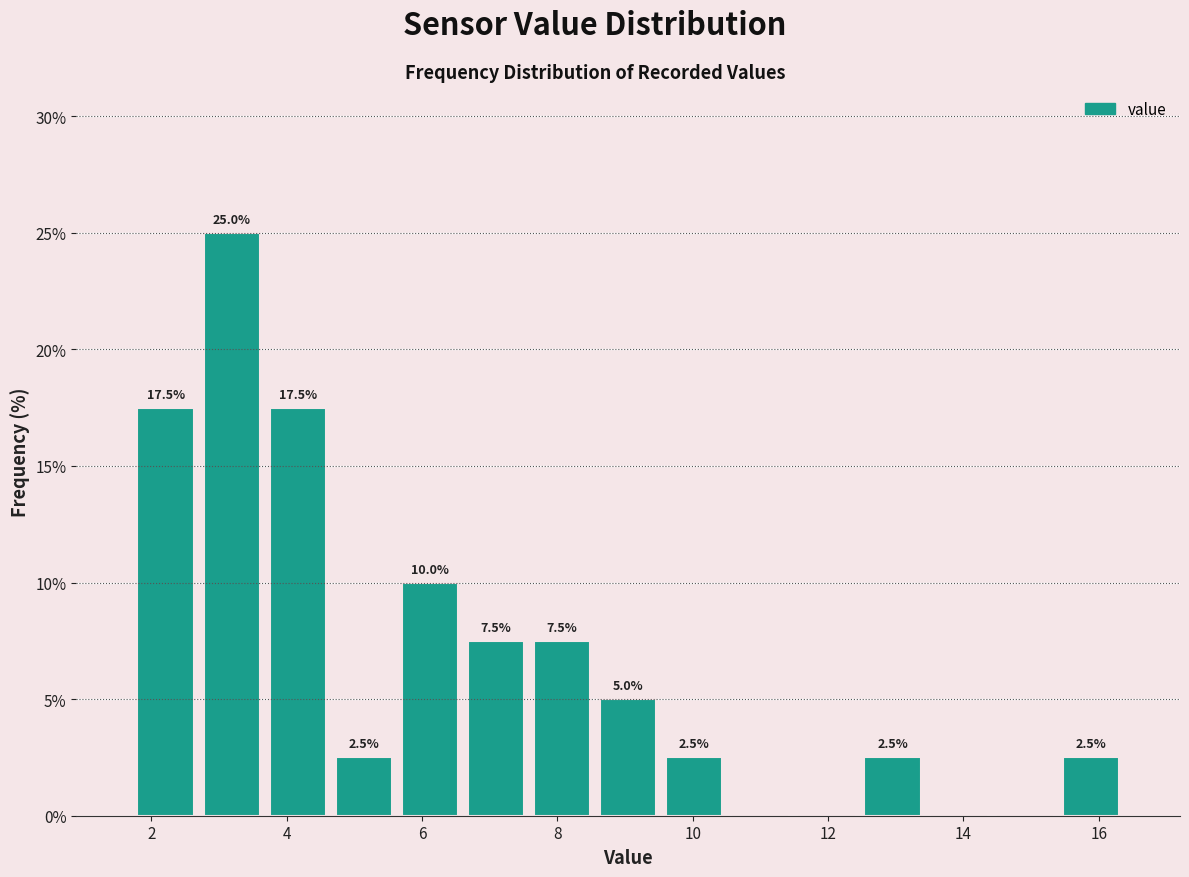

Which range on the x-axis has the tallest bar?

2.6 to 3.6